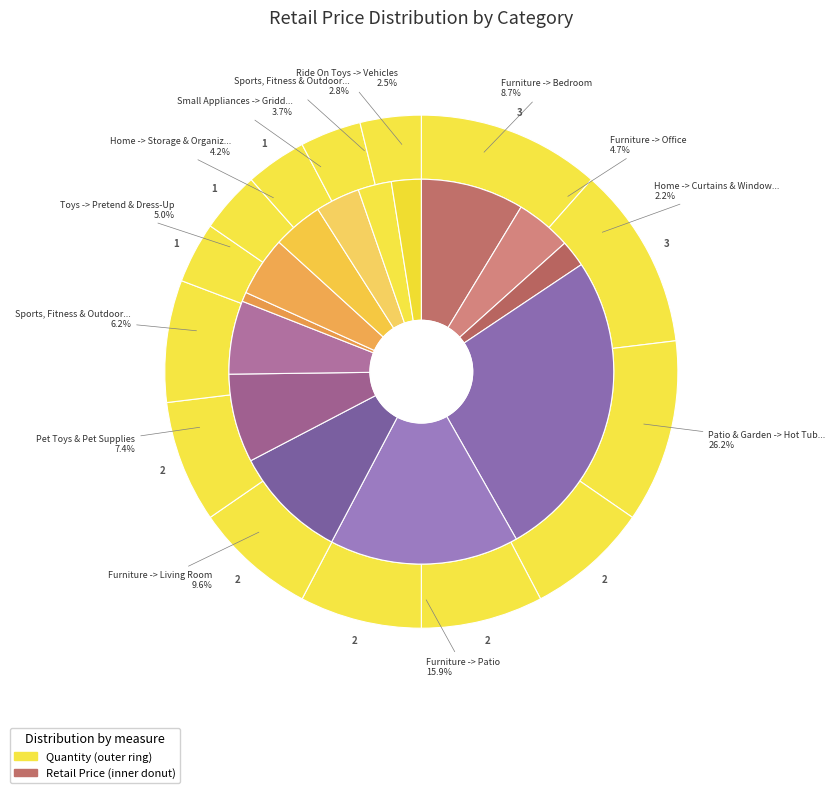

The Furniture -> Living Room slice represents 20% of the pie. True or false?

False